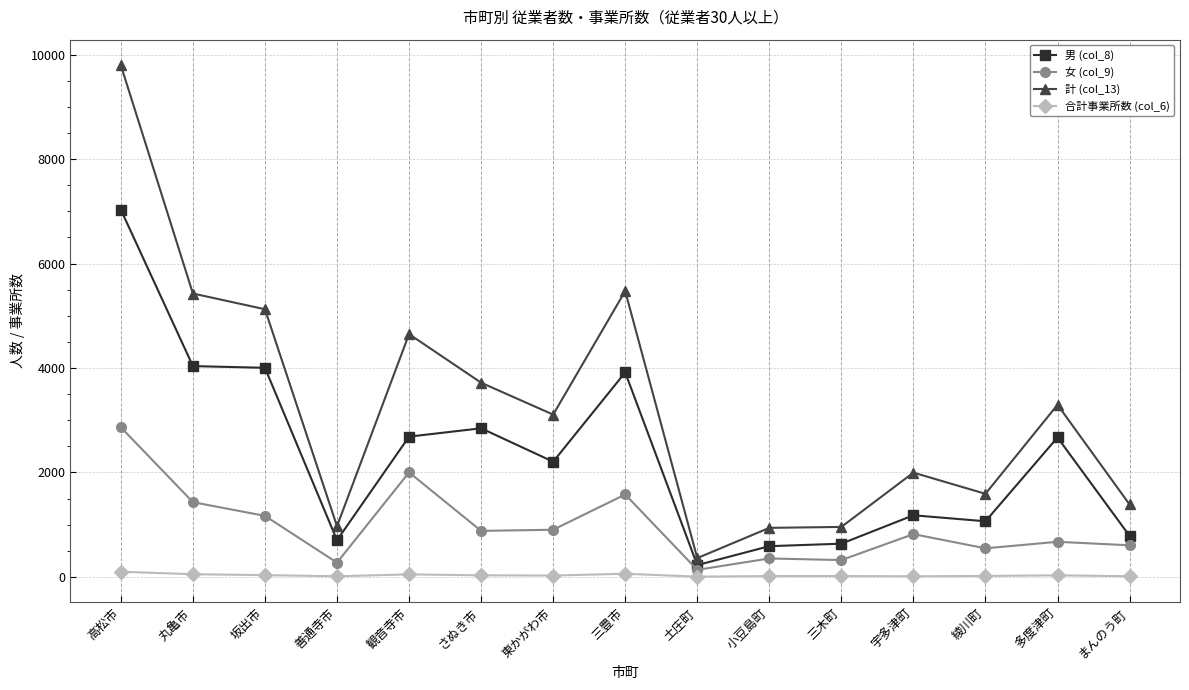

In 男 (col_8), how many points are lower than both neighbors (excluding endpoints)?

4